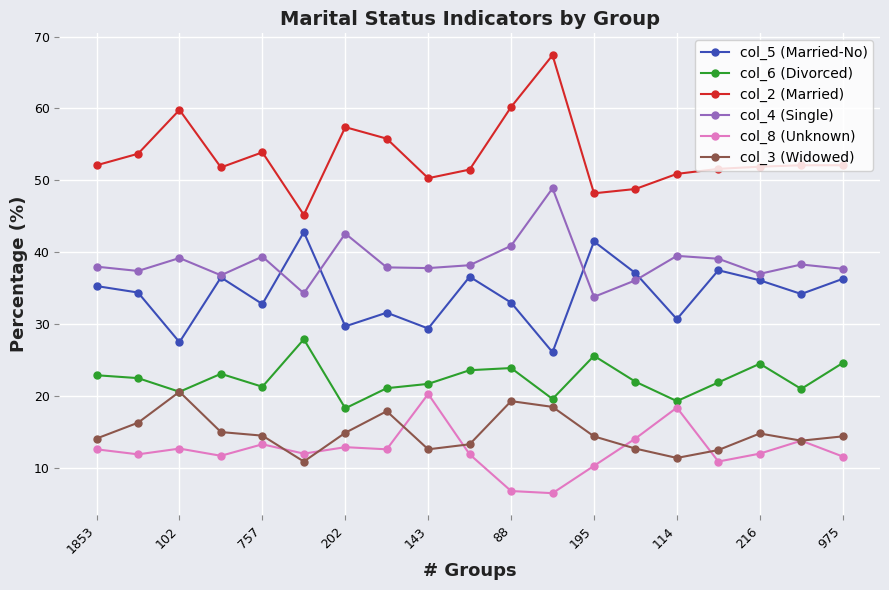

In col_3 (Widowed), how many points are lower than both neighbors (excluding endpoints)?

4